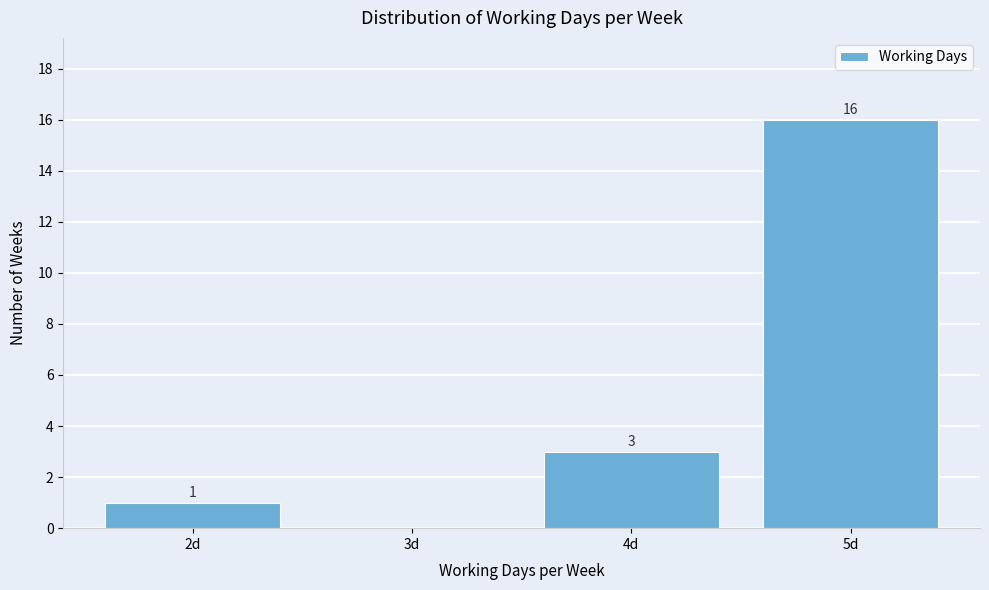

Over which range of the x-axis is the bar tallest?

4.5 to 5.5